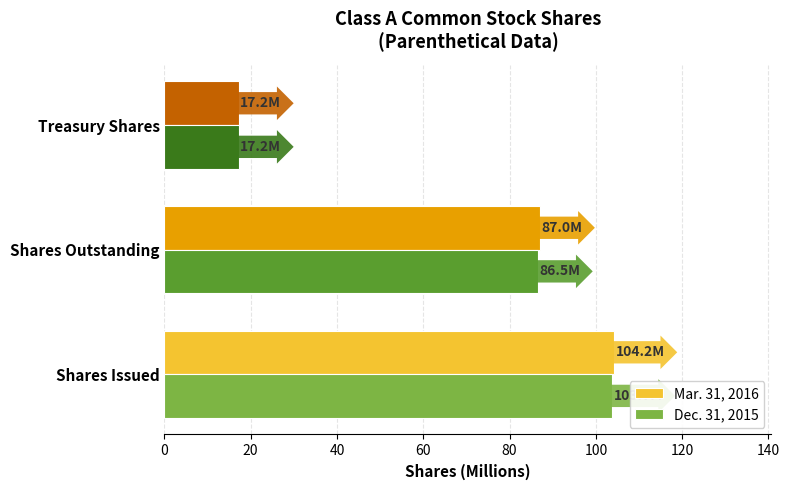

Which series has the widest spread of values?

Mar. 31, 2016